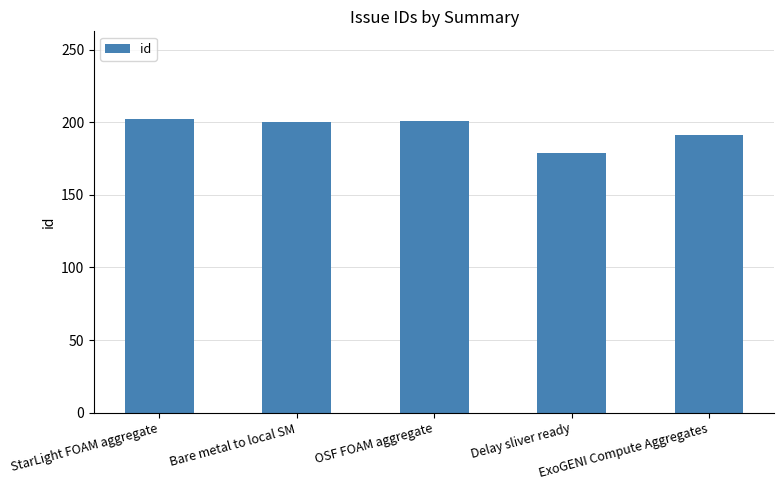

The chart shows a value of 48 at StarLight FOAM aggregate. True or false?

False